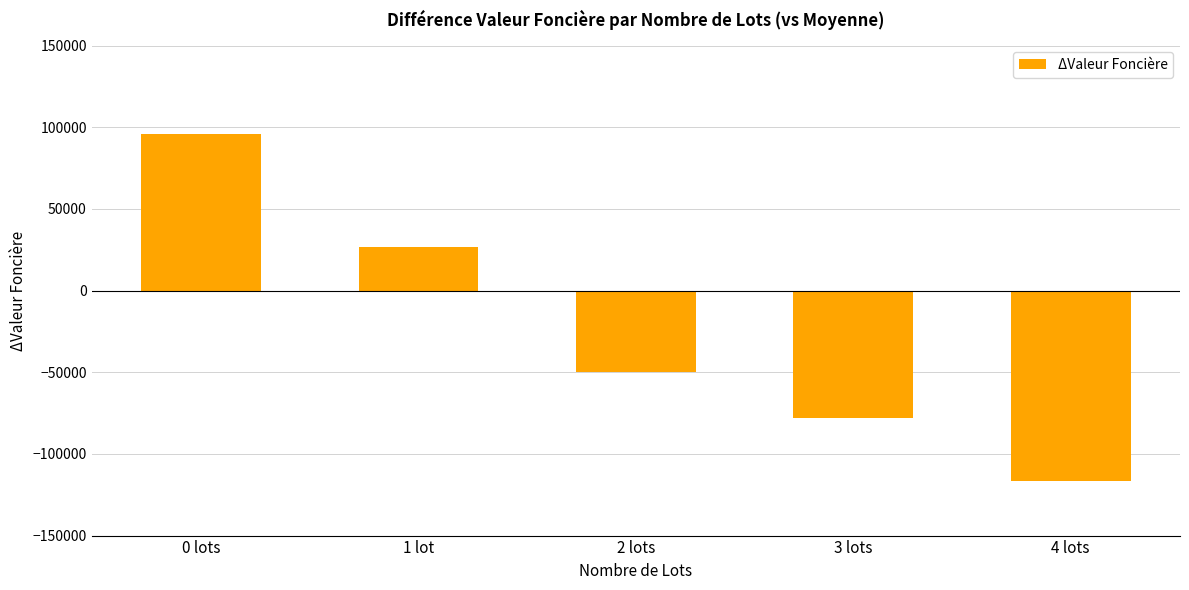

At which label is the value closest to -10284?

1 lot